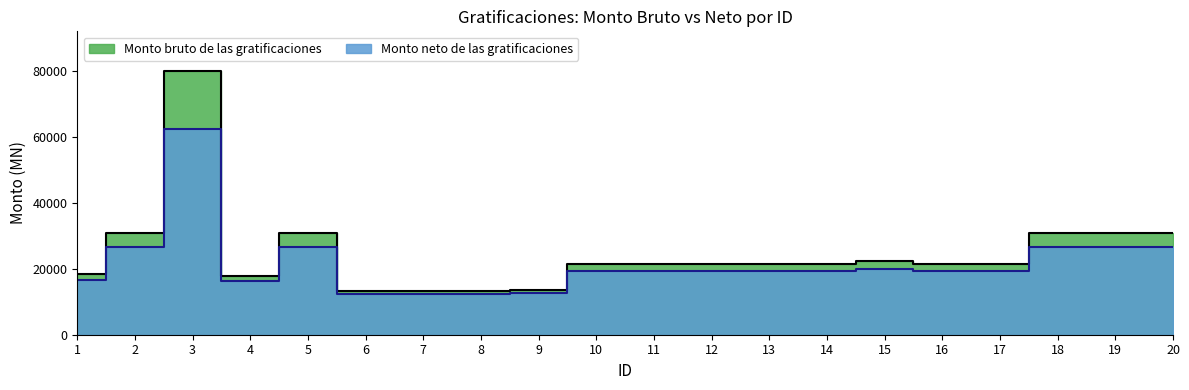

What is the value of the Monto bruto de las gratificaciones point at the 12th from the left?

21393.9